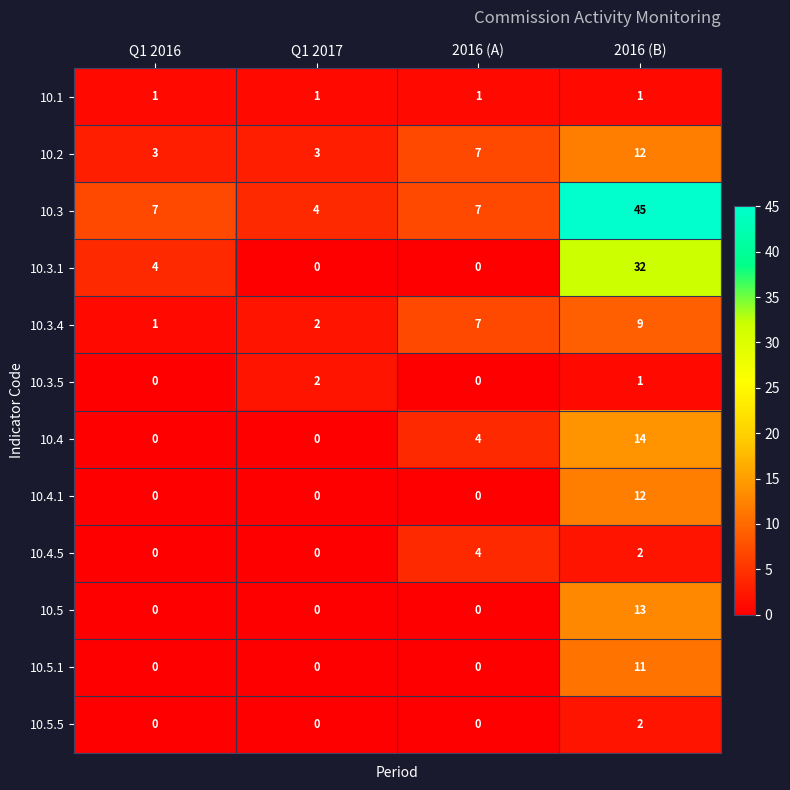

What is the difference between the maximum and minimum values in the 10.4.1 series?

12